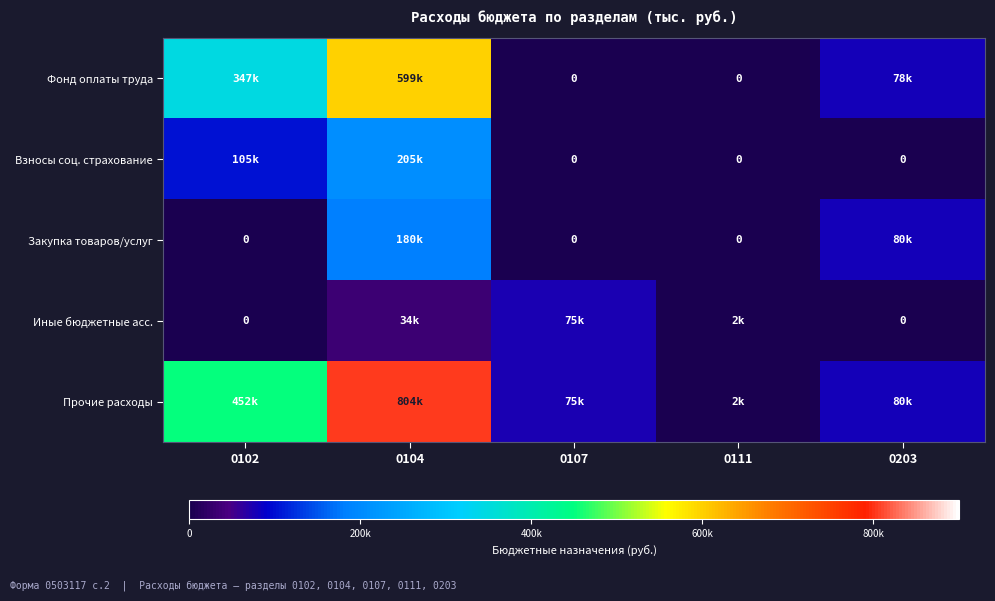

What is the spread (max minus min) of values at 0104?

770100.2